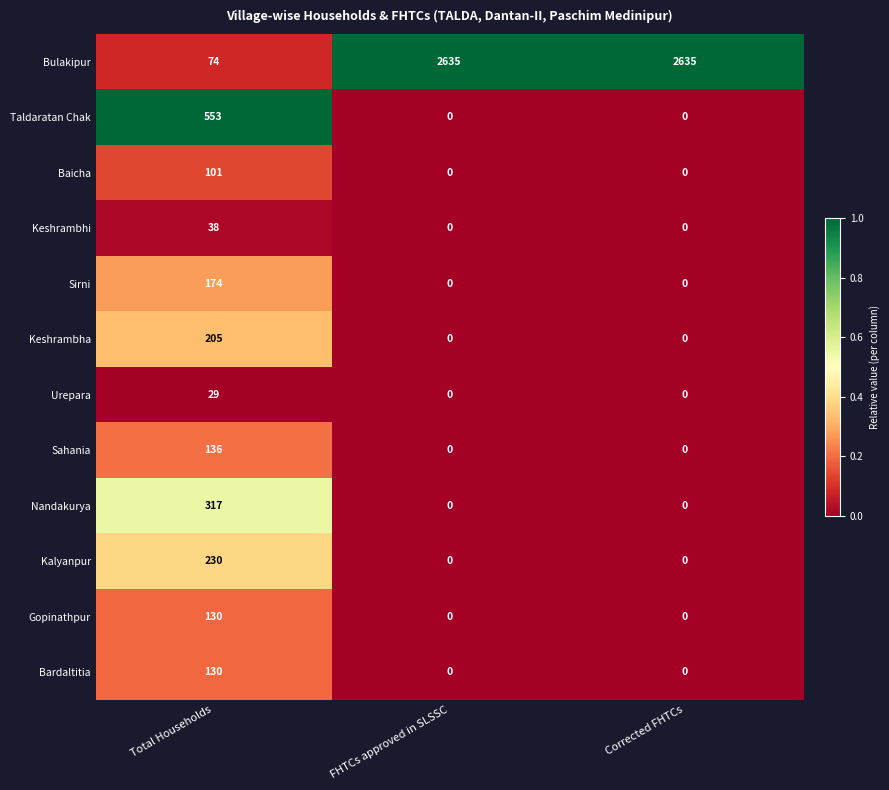

Which series has the largest range (max minus min)?

Bulakipur